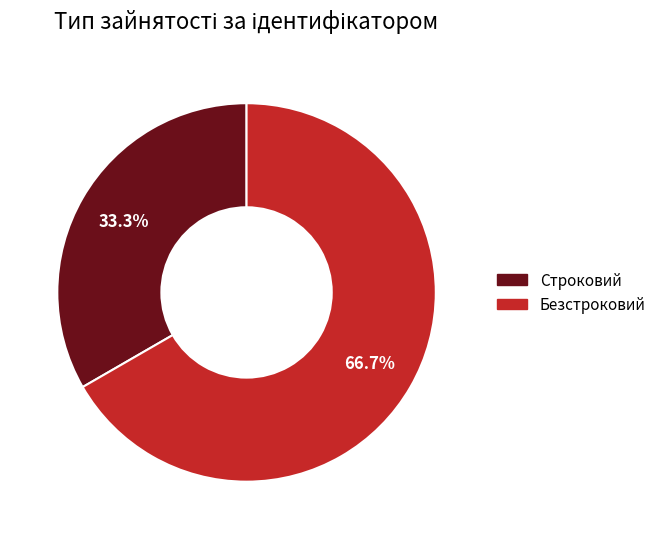

Between Безстроковий and Строковий, which is larger?

Безстроковий